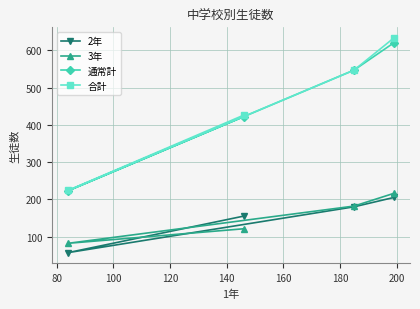

At how many categories does at least one series exceed 136?

4